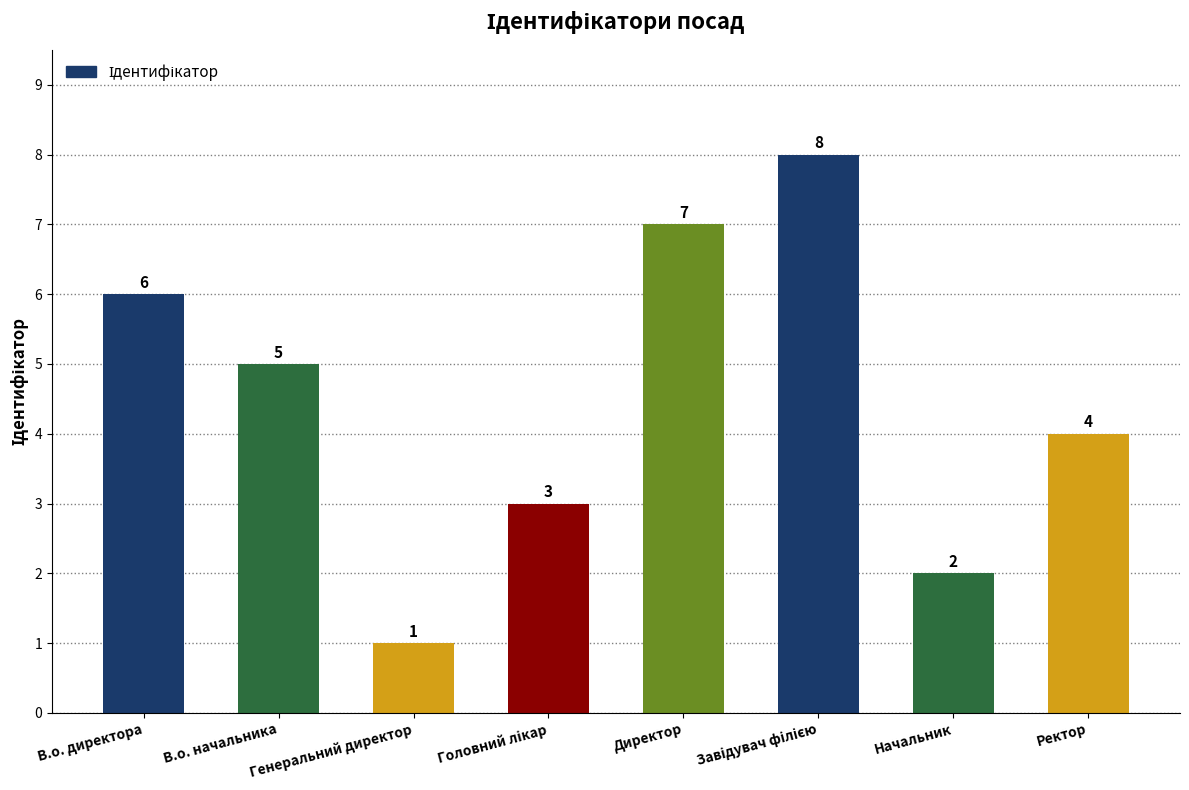

Where is the data nearest to the value 4?

Ректор